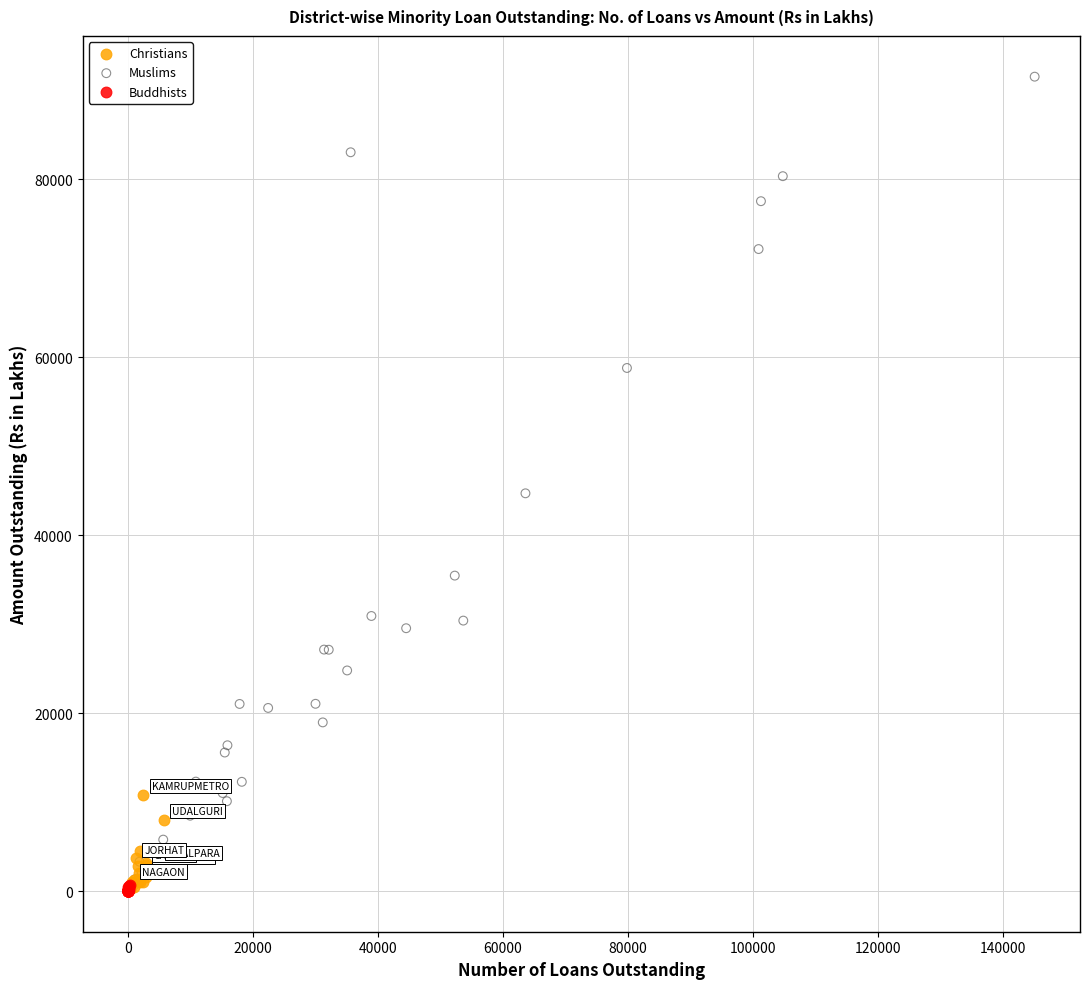

Which series contains the highest Y value?

Muslims